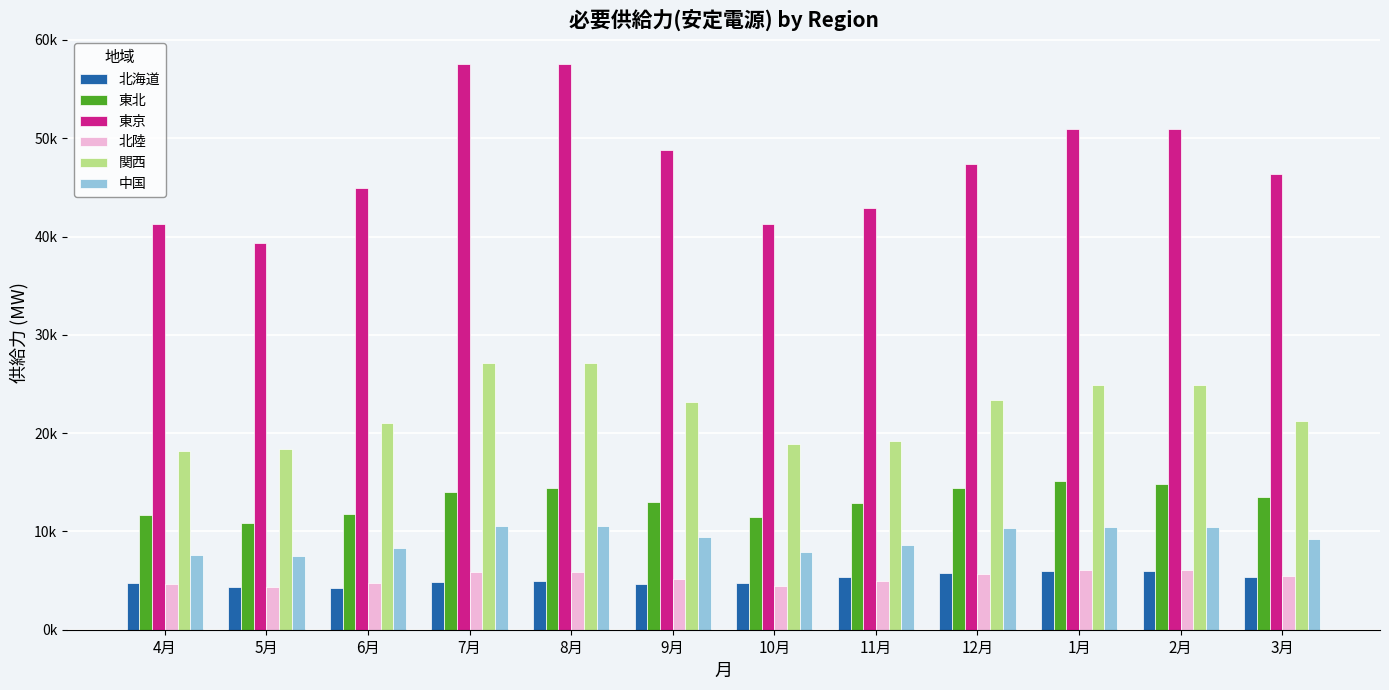

What position from the left is 10月?

7